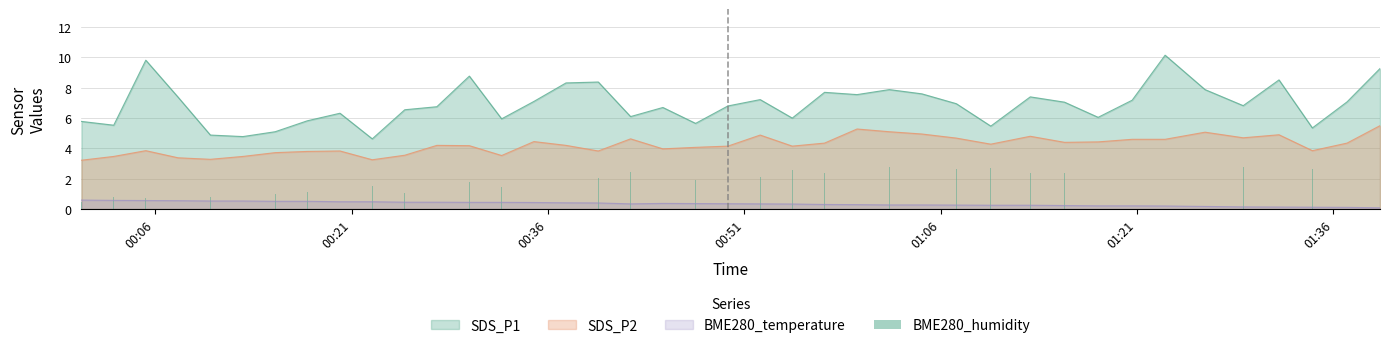

What is the maximum value for SDS_P2?

5.5